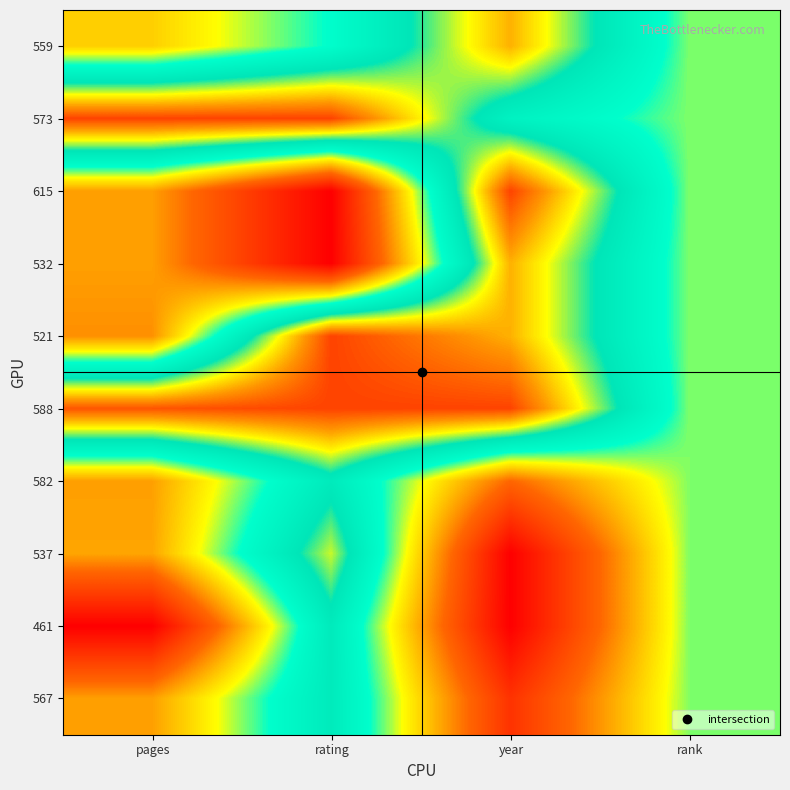

Reading left to right, extract all data points from this chart.

559: pages=0.4	rating=0.6	year=0.9	rank=0.5
573: pages=1.0	rating=1.0	year=0.6	rank=0.5
615: pages=0.3	rating=0.0	year=1.0	rank=0.5
532: pages=0.3	rating=0.0	year=0.9	rank=0.5
521: pages=0.3	rating=1.0	year=0.9	rank=0.5
588: pages=1.0	rating=1.0	year=1.0	rank=0.5
582: pages=0.3	rating=0.7	year=0.2	rank=0.5
537: pages=0.3	rating=0.8	year=0.0	rank=0.5
461: pages=0.0	rating=0.7	year=0.0	rank=0.5
567: pages=0.3	rating=0.7	year=0.1	rank=0.5